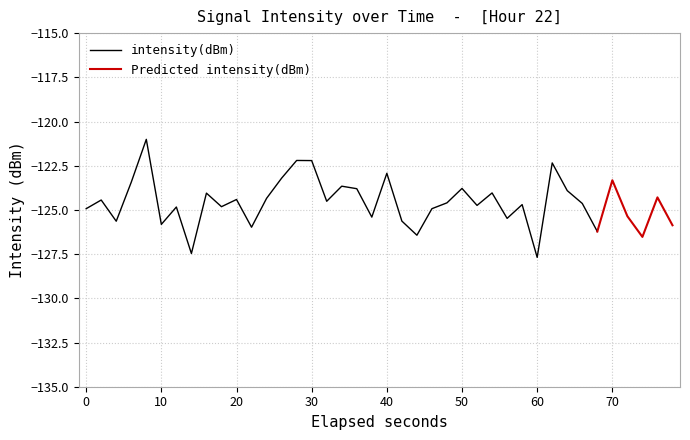

List the labels in order of value, largest first.

4, 14, 15, 31, 20, 13, 35, 3, 17, 25, 18, 32, 27, 8, 38, 12, 10, 1, 16, 24, 33, 29, 26, 9, 6, 23, 0, 36, 19, 28, 21, 2, 5, 39, 11, 34, 22, 37, 7, 30